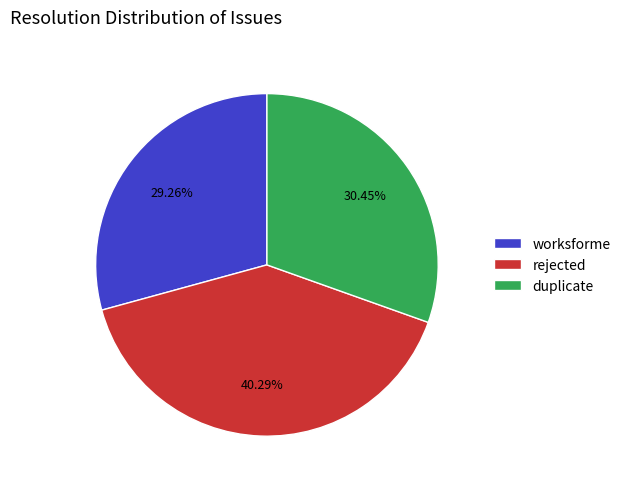

How many segments does this pie chart have?

3